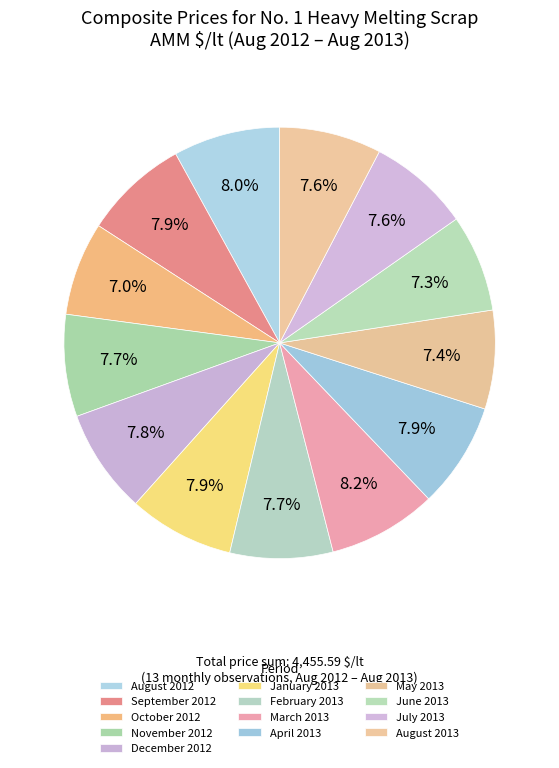

What percentage is the November 2012 slice, to the nearest percent?

8%